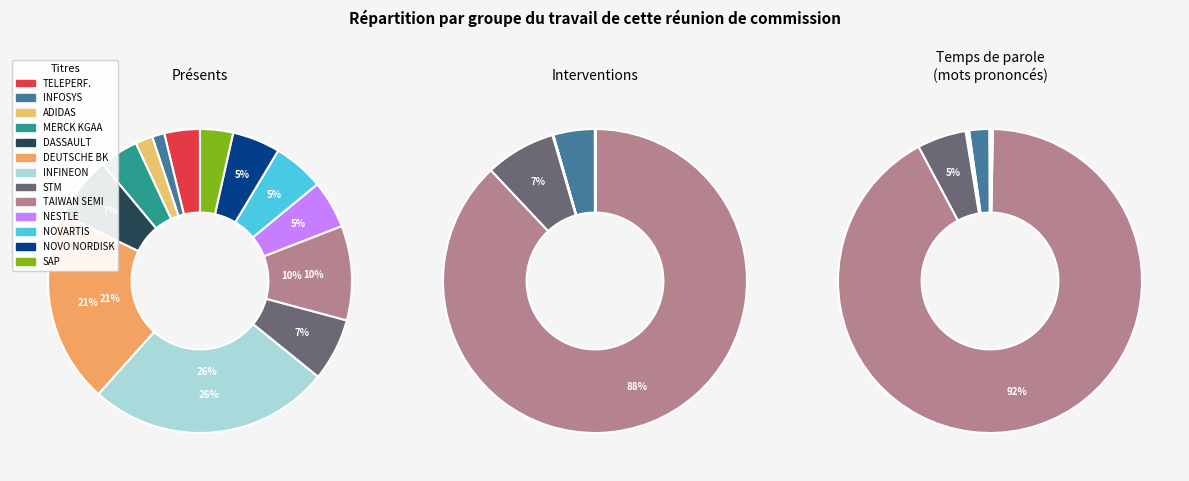

To the nearest percent, what is the average slice percentage?

8%